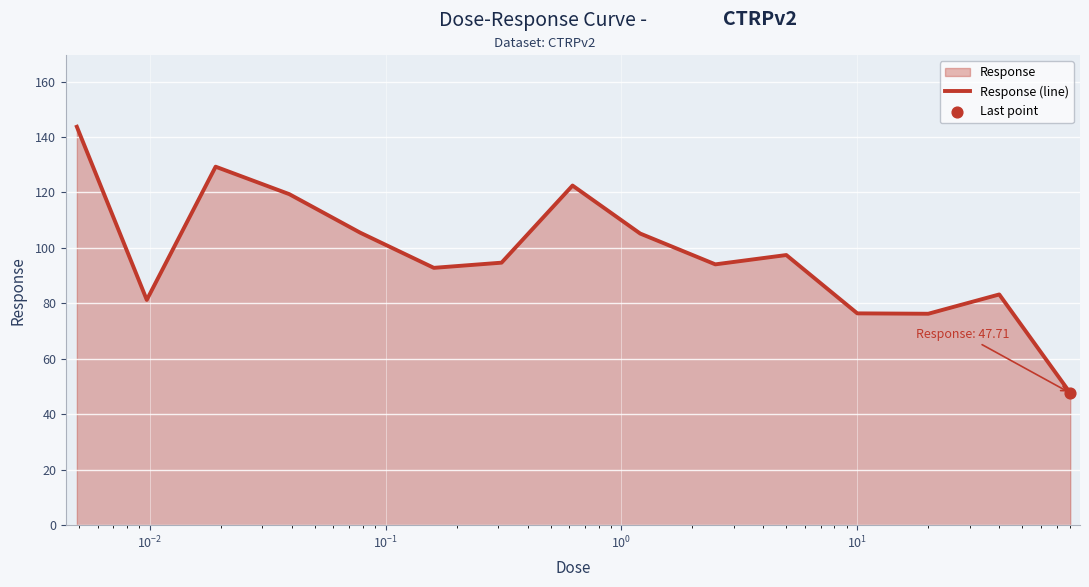

What is the maximum value shown in the chart?

143.7